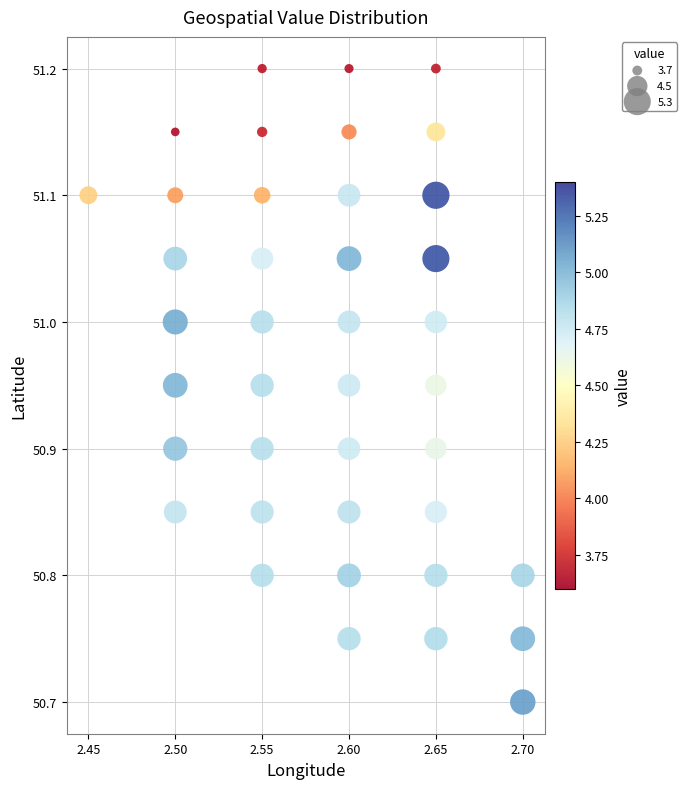

What is the range of Y values (max minus min)?

0.5